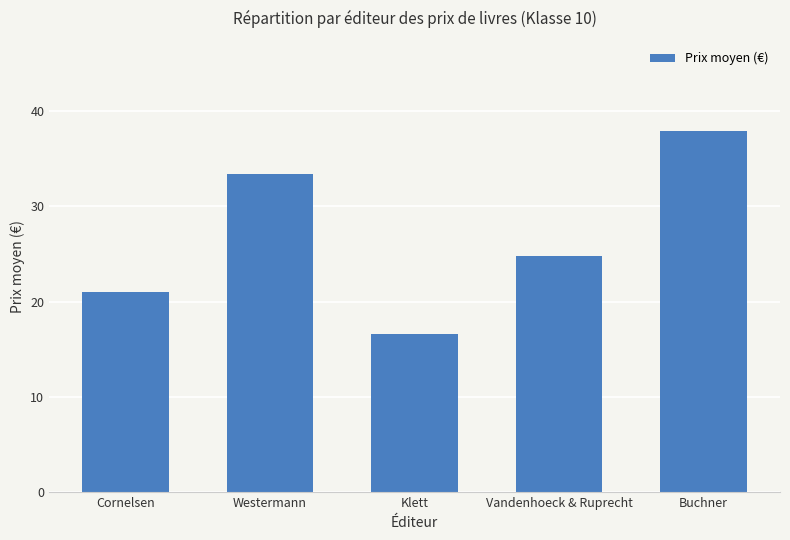

What is the difference between the maximum and minimum values?

21.3